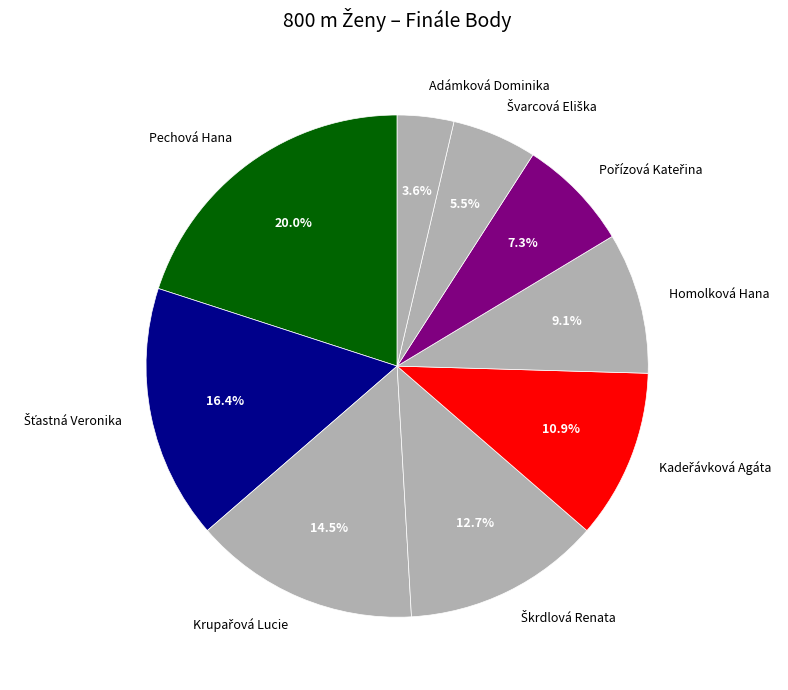

How much of the chart is everything except Homolková Hana?

90.9%